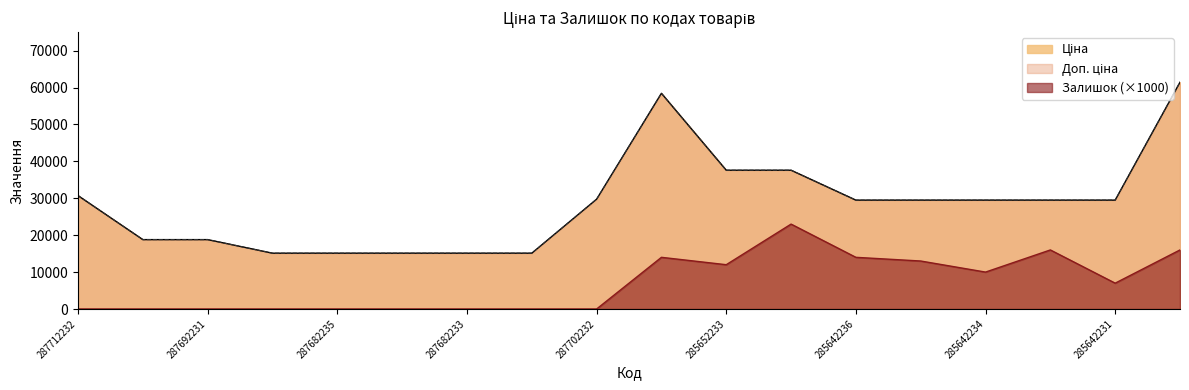

The value of Доп. ціна at 287682231 is 7763.5. True or false?

False